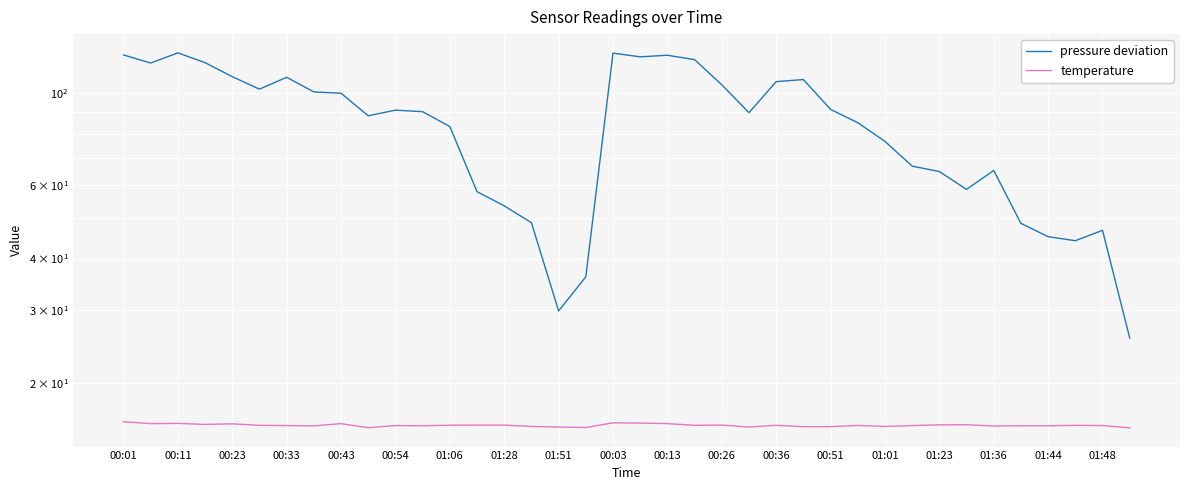

True or false: pressure deviation and temperature intersect in this chart.

False